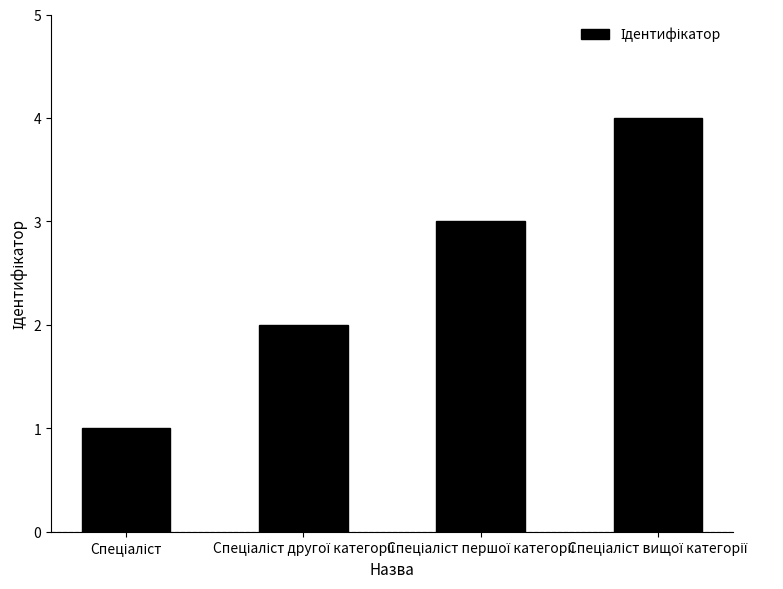

What is the greatest value displayed?

4